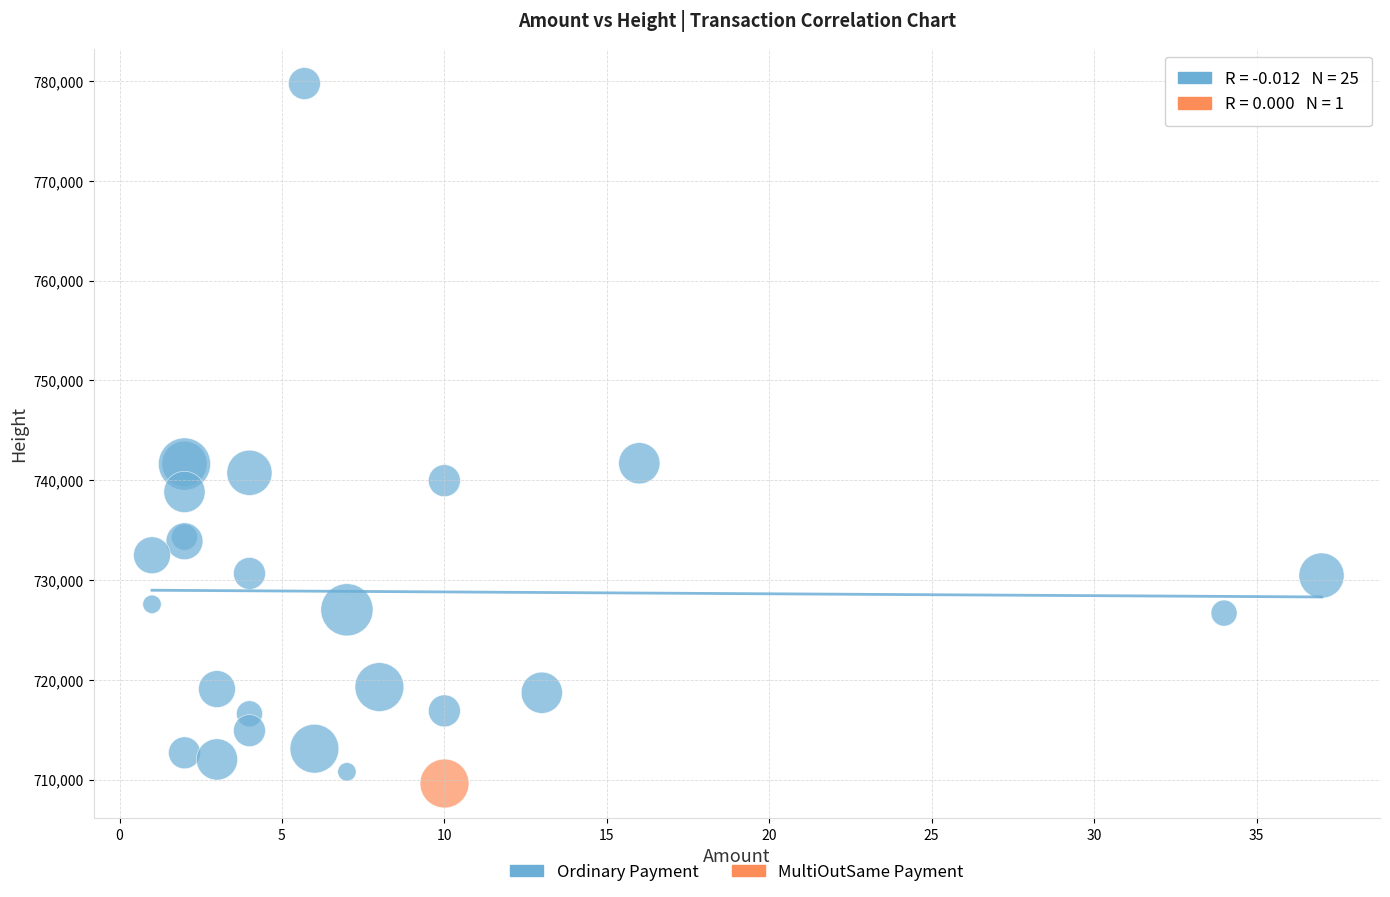

What are all the series names shown in the legend?

Ordinary Payment, MultiOutSame Payment